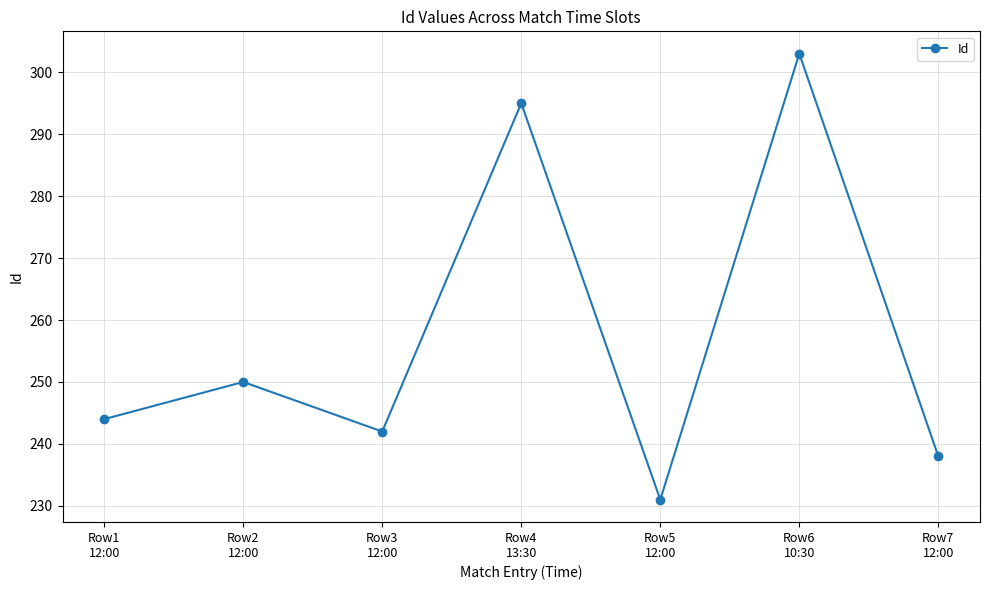

What is the label of the 5th point from the right?

Row3
12:00